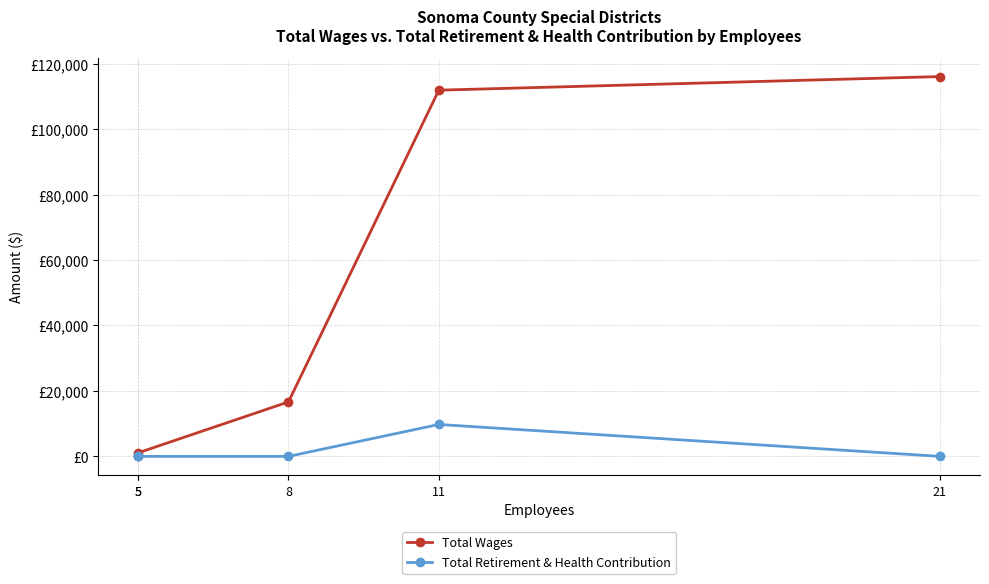

Which series has the largest total across all categories?

Total Wages